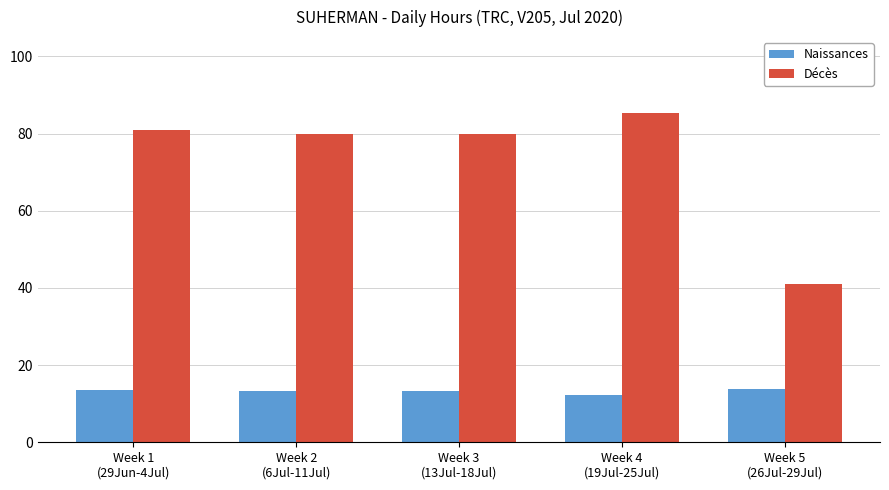

List the series in order of their peak value, highest first.

Décès, Naissances